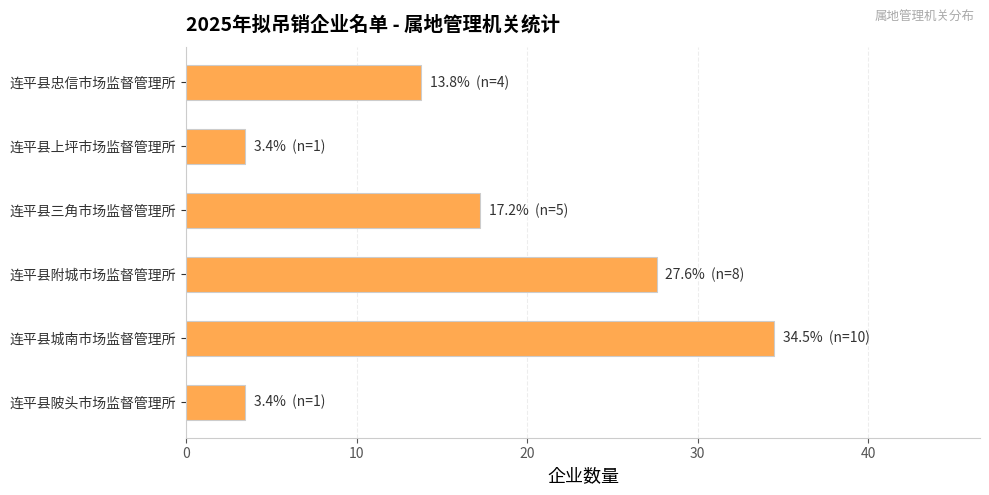

Where is the data nearest to the value 18?

连平县三角市场监督管理所